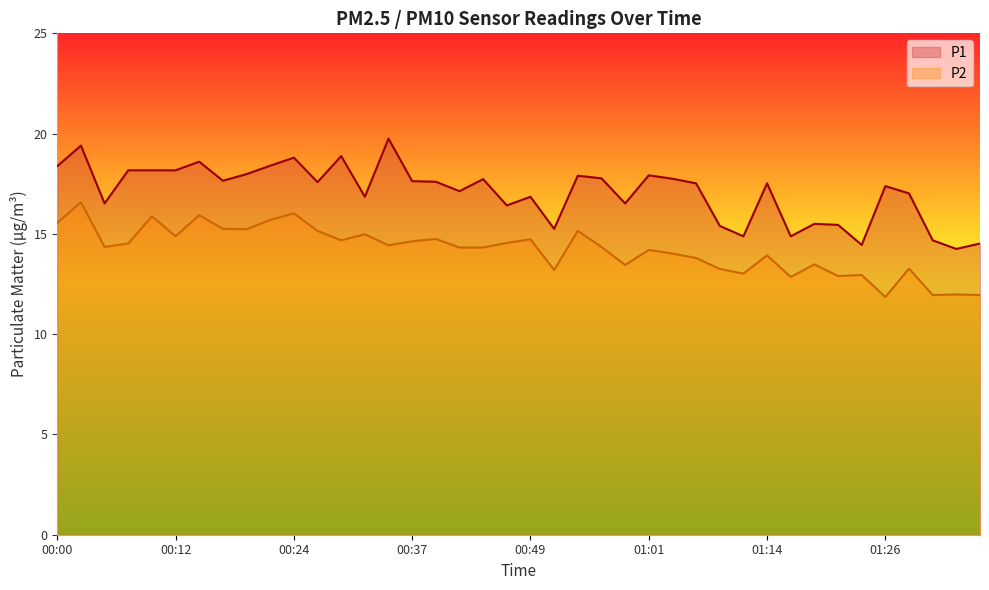

List the series in order of their peak value, lowest first.

P2, P1